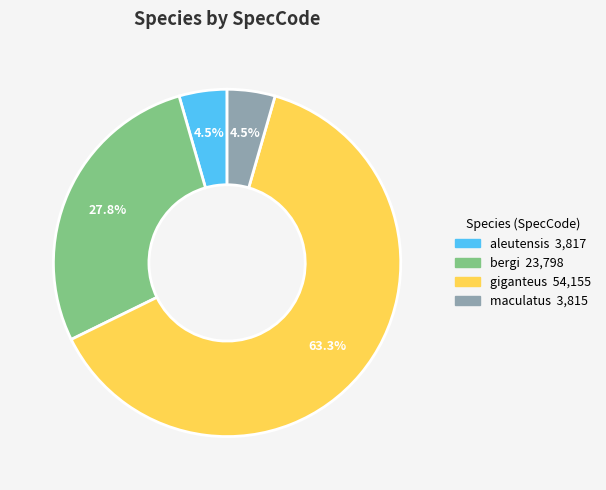

Does bergi represent more than half of the total?

No